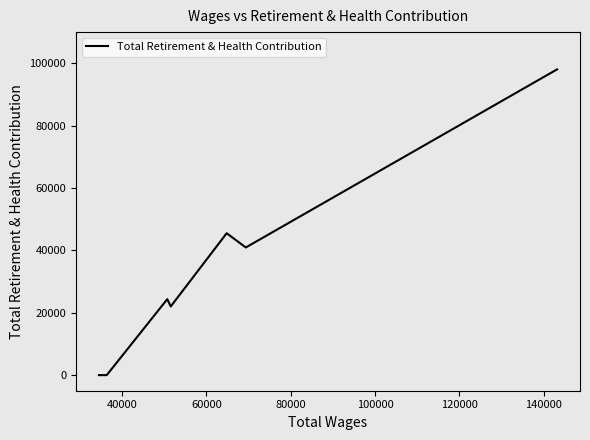

Reading right to left, list all the values displayed in this chart.

98057	40935	45509	22027	24360	0	0